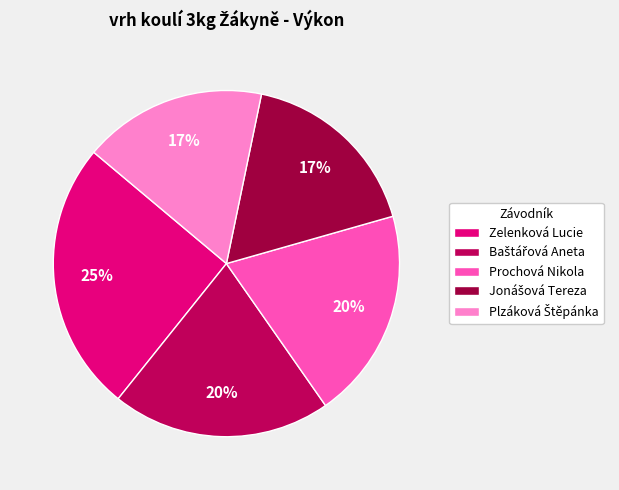

To the nearest percent, what is the combined percentage of Zelenková Lucie and Prochová Nikola?

45%